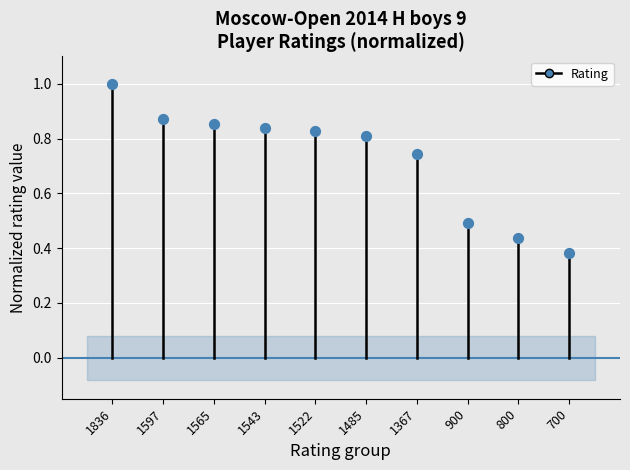

What is the range of Y values (max minus min)?

0.6